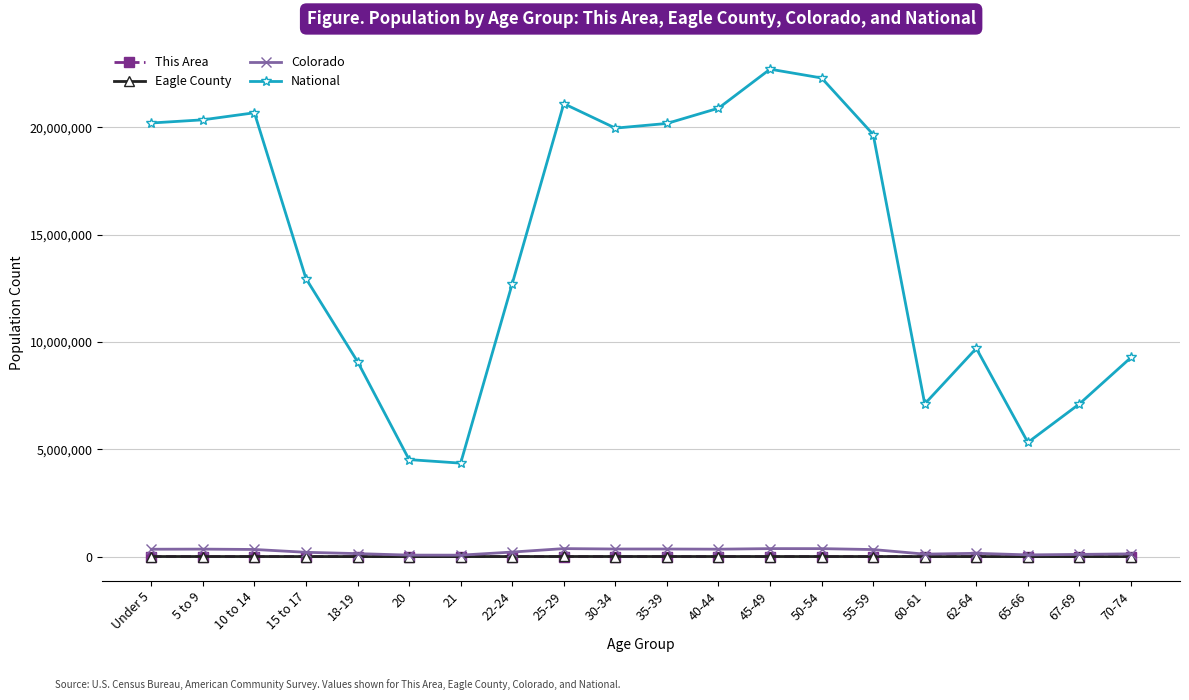

What is the label of the 10th point from the right?

35-39